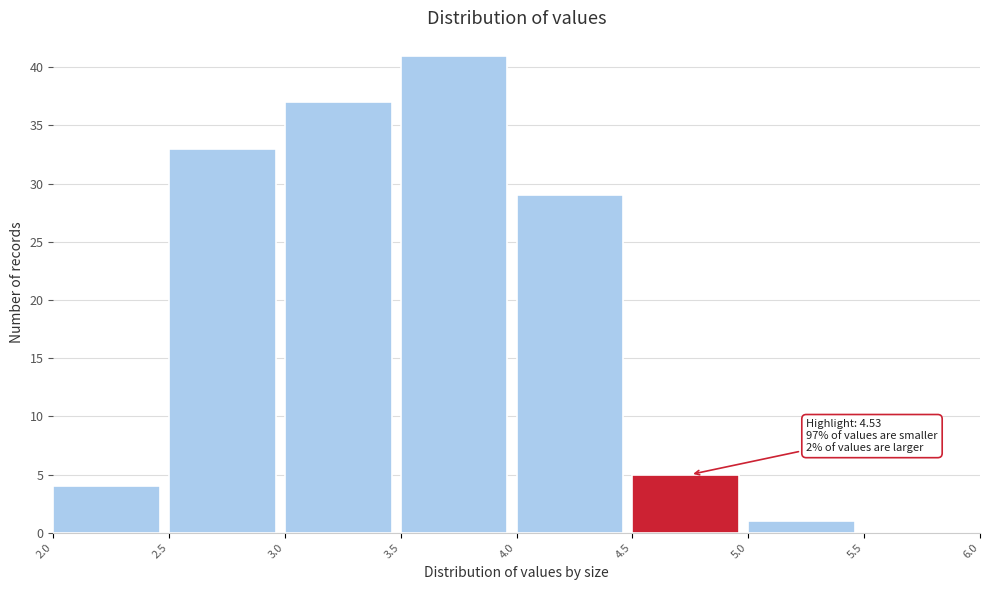

Which range on the x-axis has the tallest bar?

3.5 to 4.0